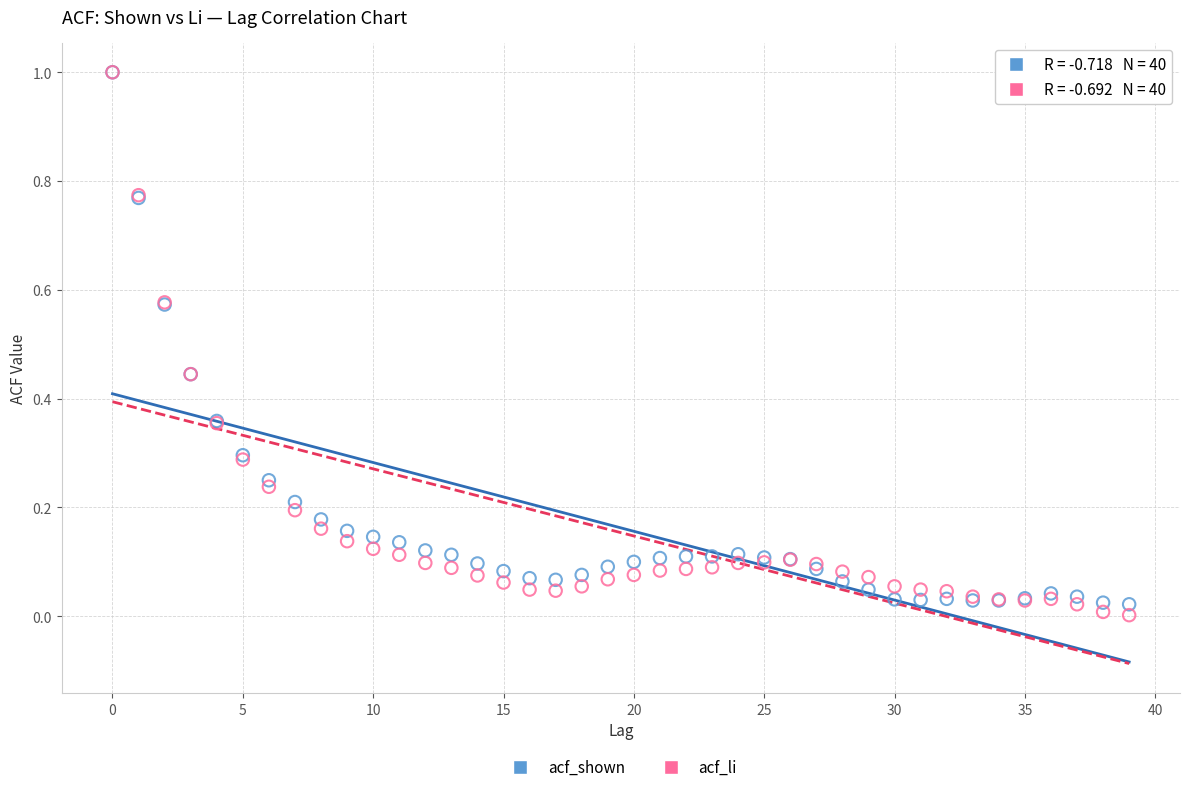

Which series reaches the minimum Y coordinate?

acf_li